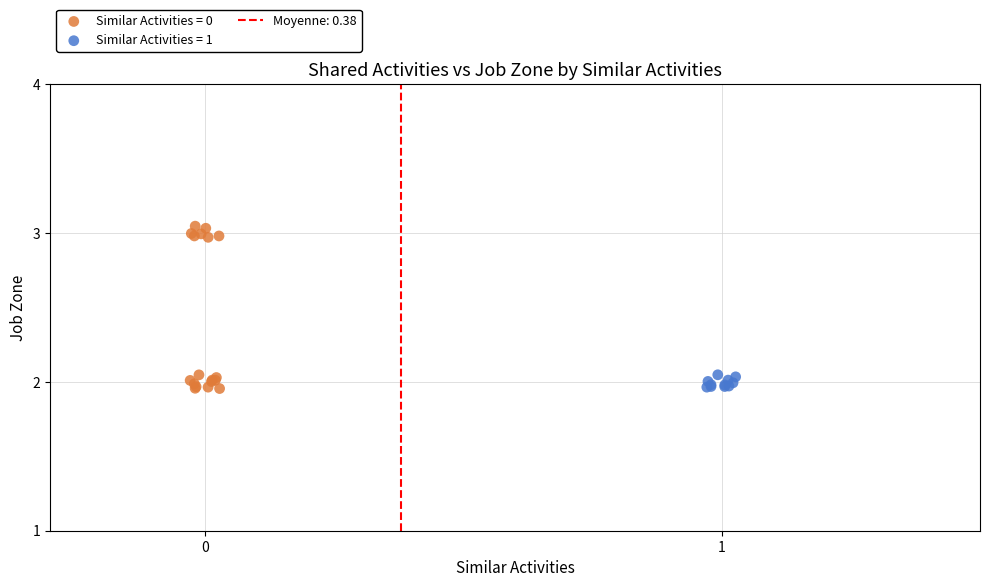

Which series contains the highest Y value?

Similar Activities = 0